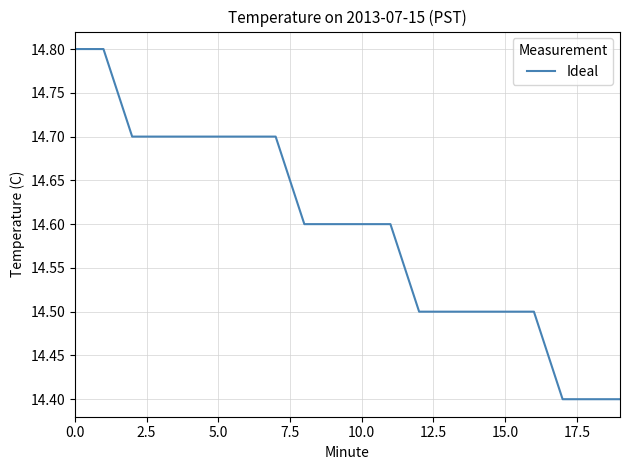

What is the greatest value displayed?

14.8